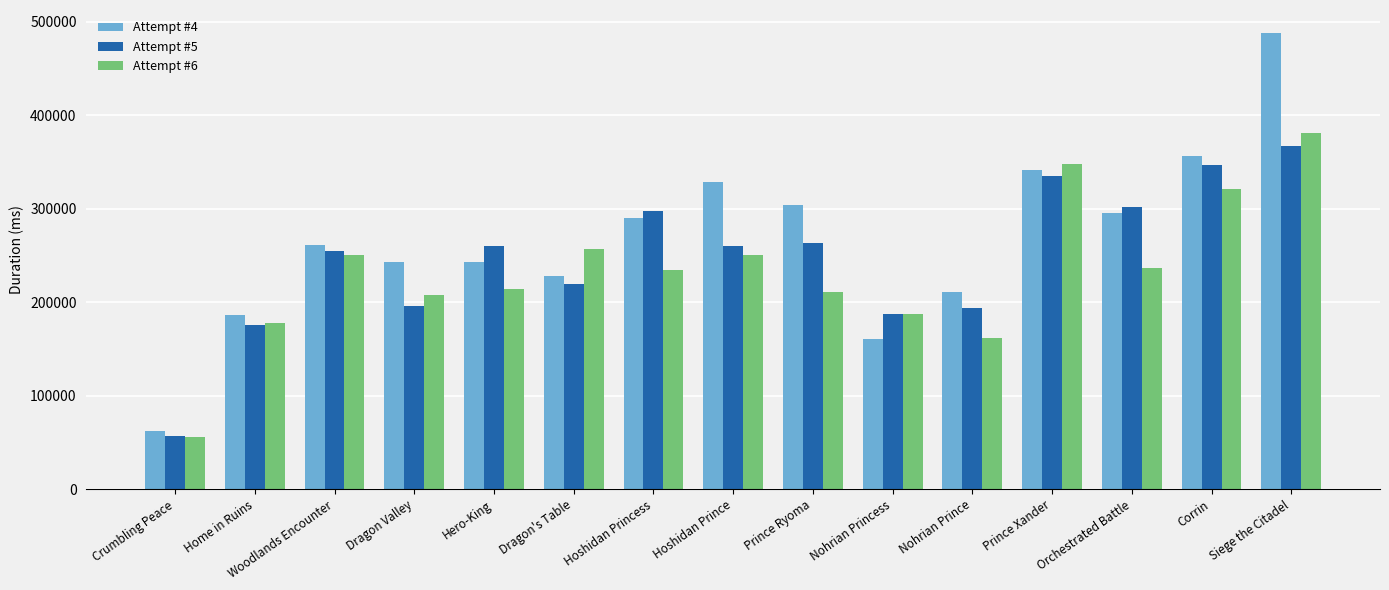

How many values in the Attempt #4 series are below 261072?

7